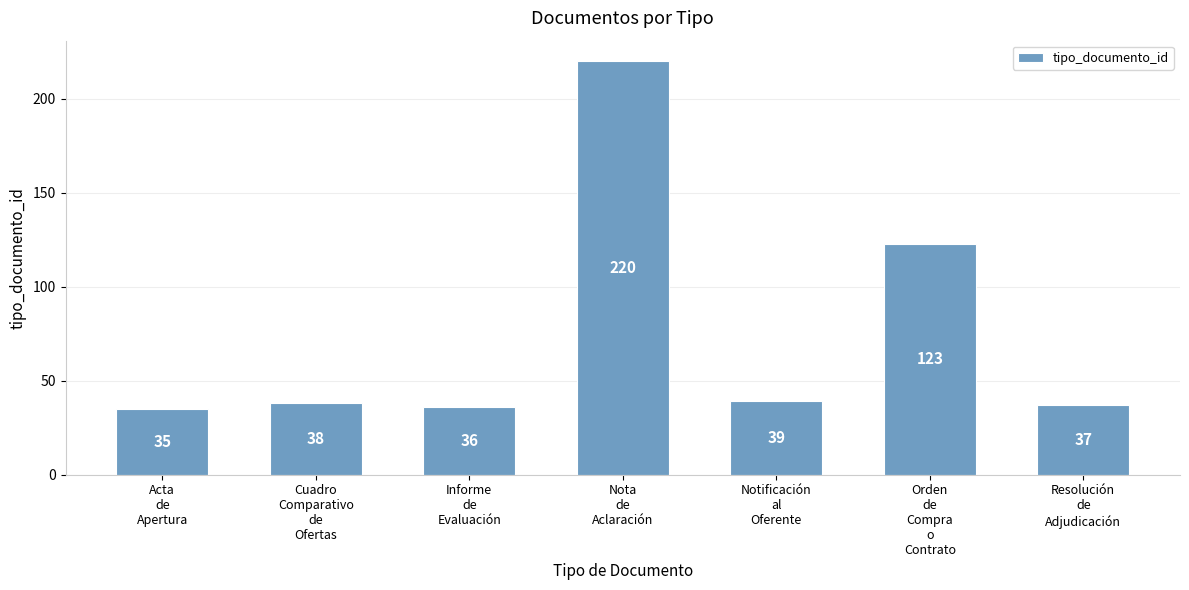

What is the label of the 1st bar from the right?

Resolución
de
Adjudicación